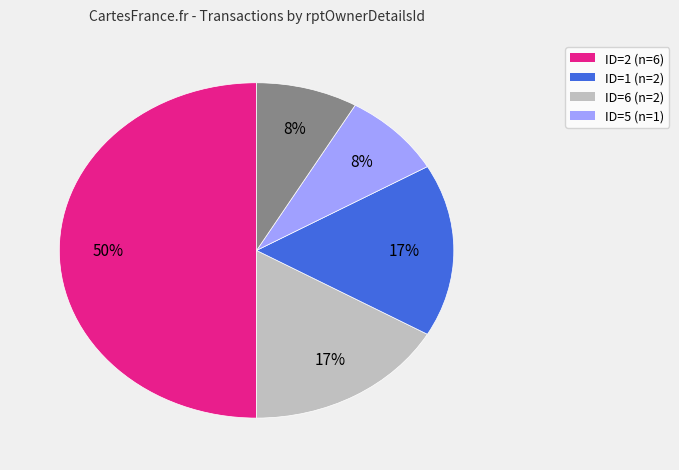

To the nearest percent, what is the difference between the largest and smallest slice percentages?

42%